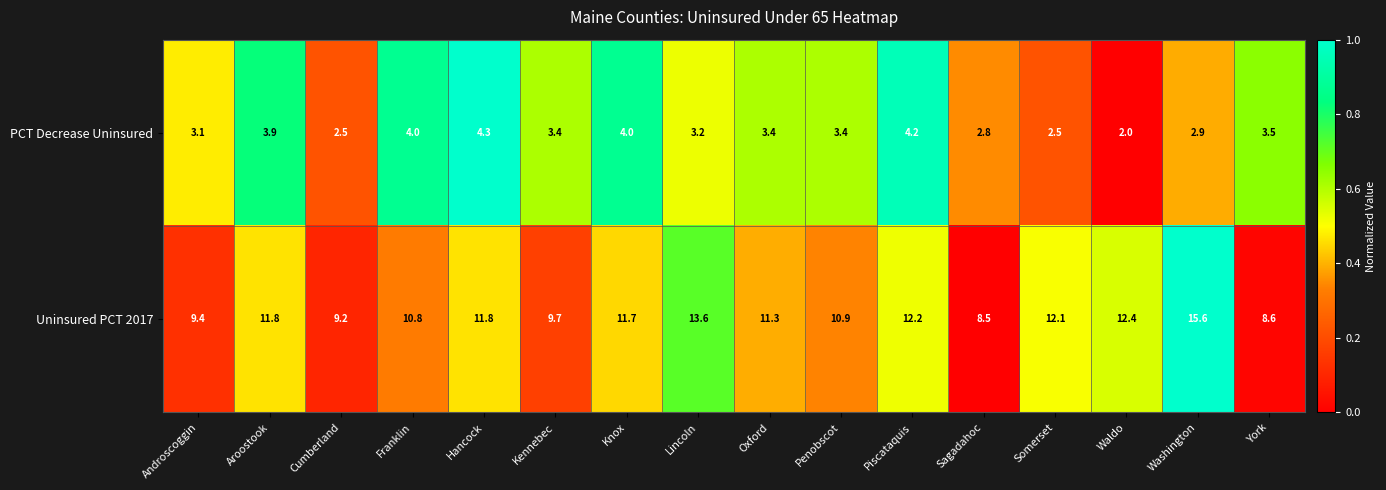

What is the difference between the second highest and minimum values in the Uninsured PCT 2017 series?

5.1